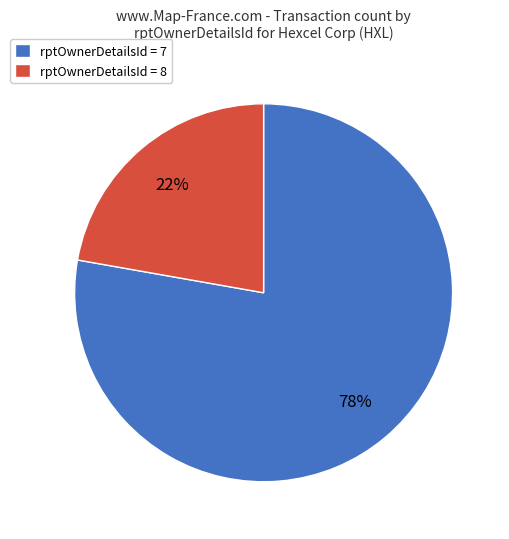

Count the number of slices in the pie.

2